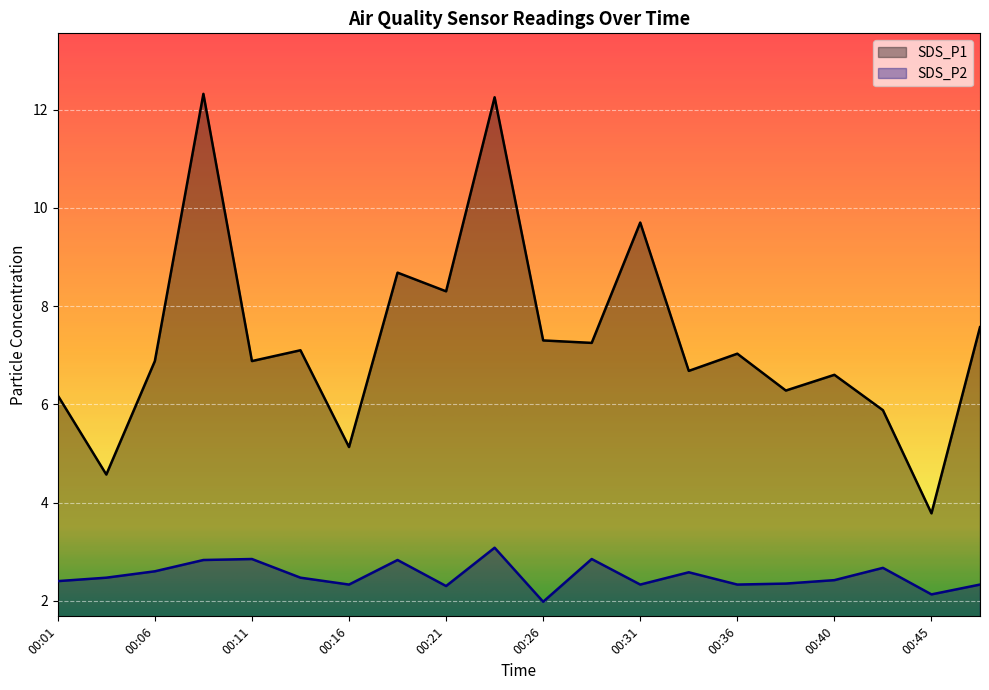

What is the approximate value of SDS_P1 at 00:28?

7.2